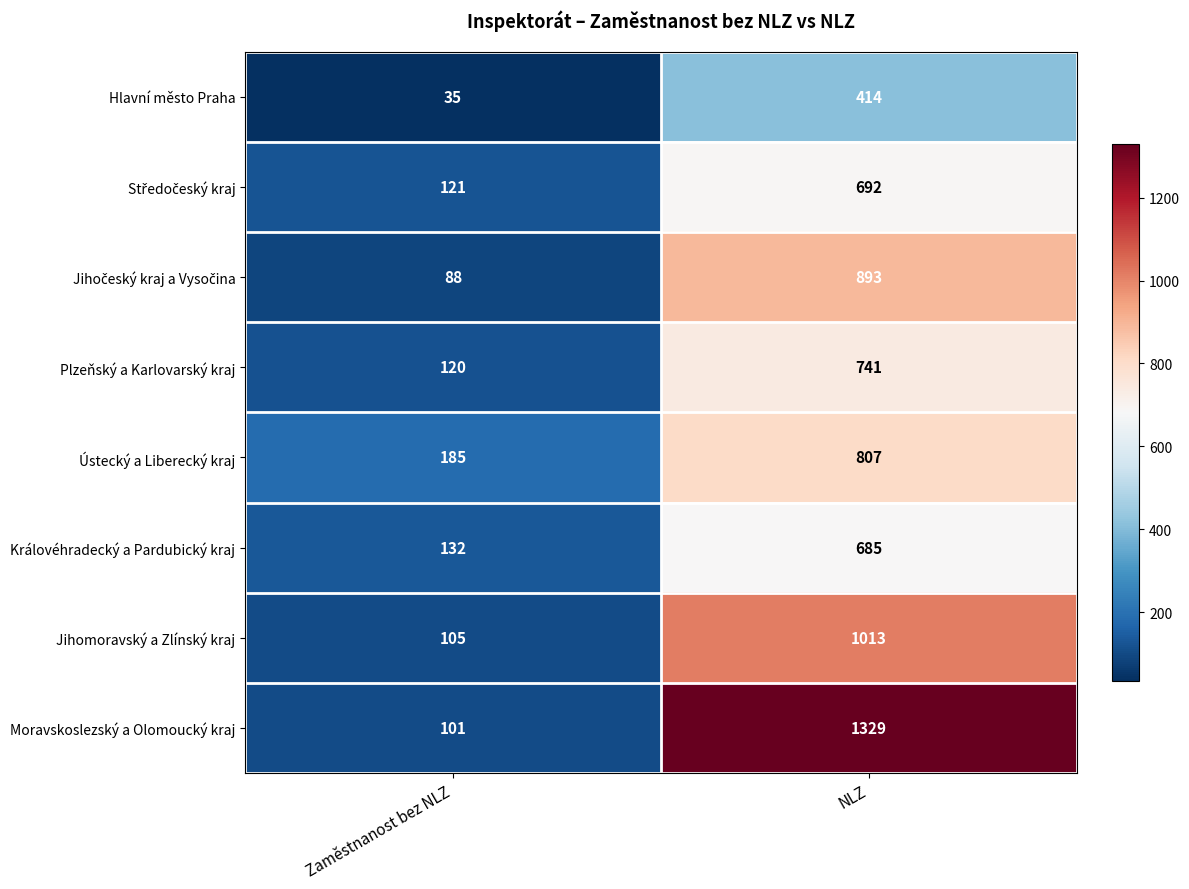

What is the spread (max minus min) of values at Zaměstnanost bez NLZ?

150